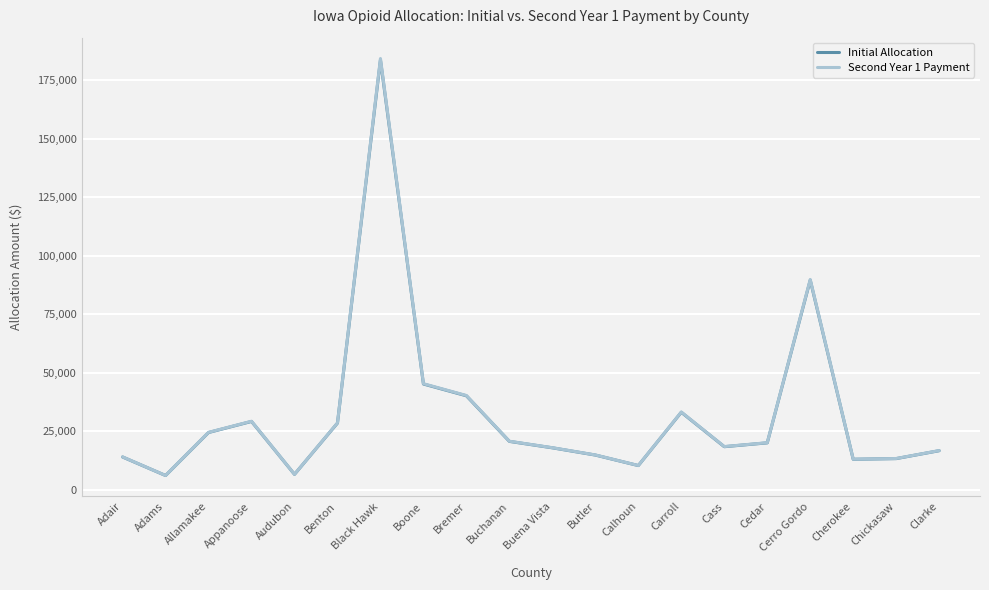

True or false: Second Year 1 Payment and Initial Allocation cross at least once.

False